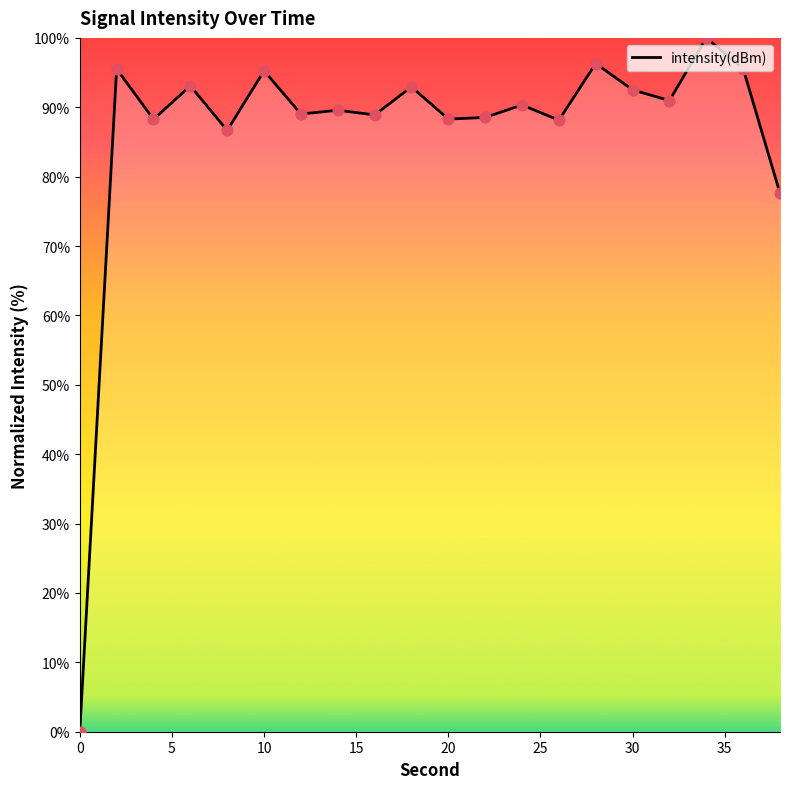

What is the maximum value shown in the chart?

100.0